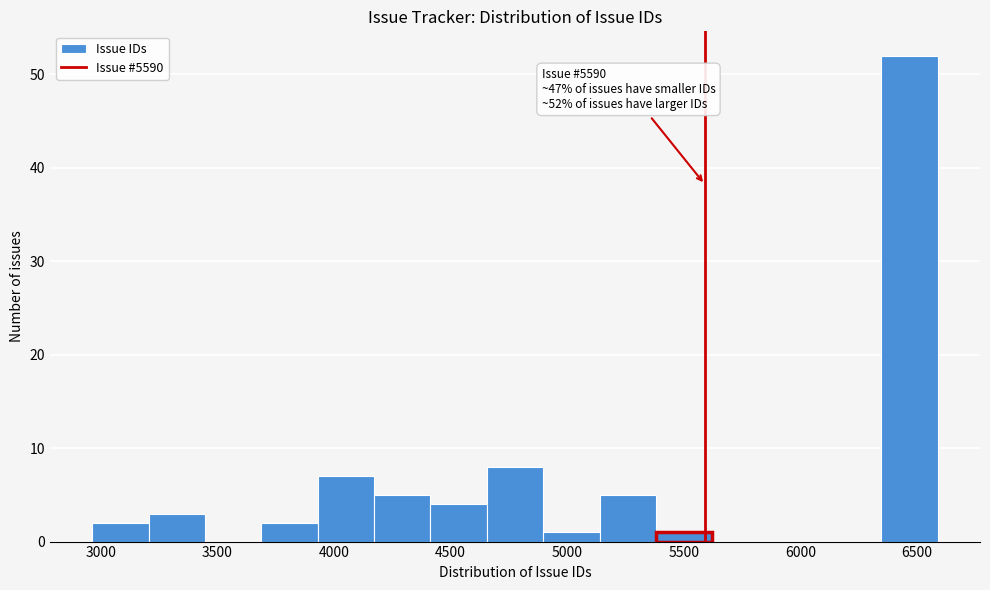

Over which range of the x-axis is the bar tallest?

6350 to 6600